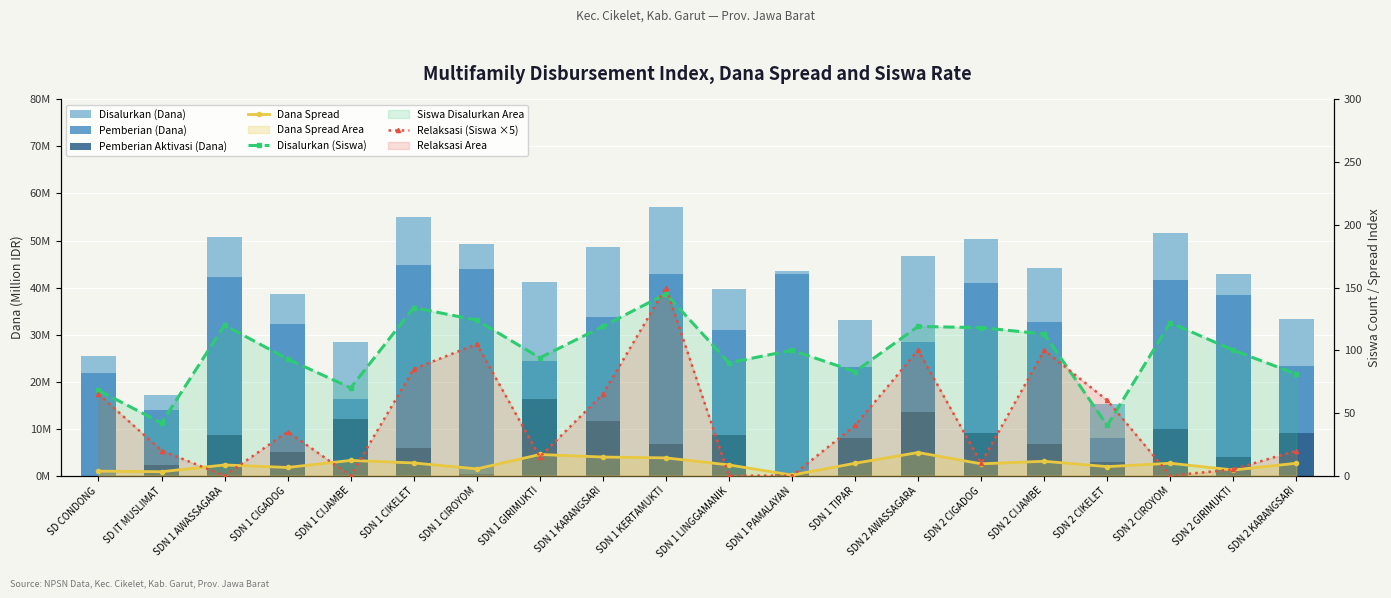

What is the label of the 3rd bar from the right?

SDN 2 CIROYOM